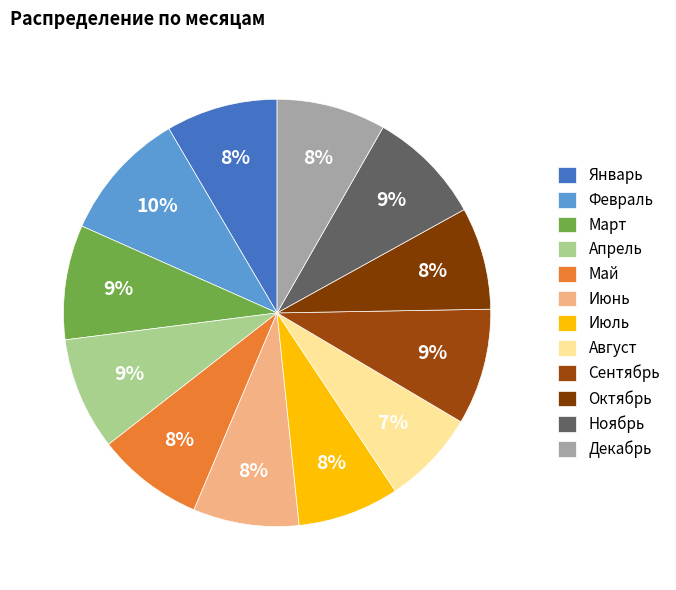

To the nearest percent, what percentage of the pie is Февраль?

10%